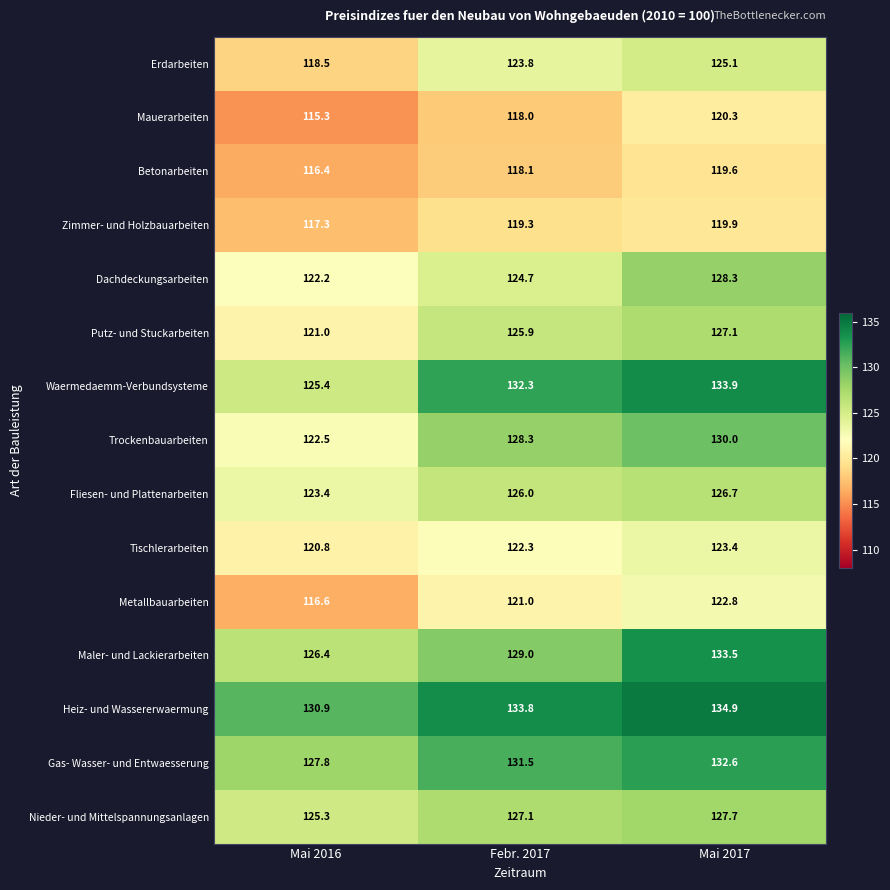

What is the spread (max minus min) of values at Mai 2016?

15.6